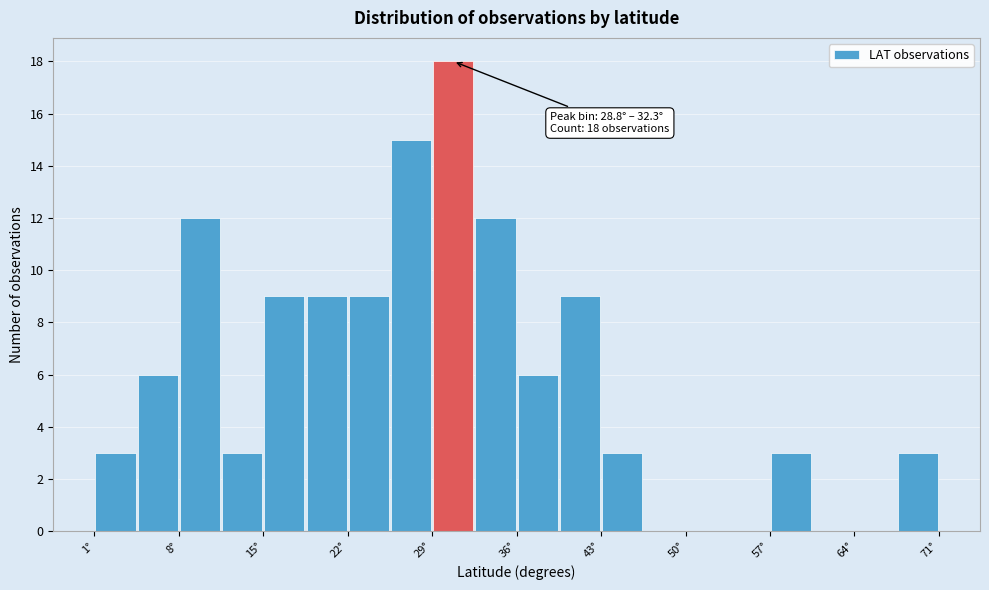

Read against the x-axis, roughly where is the centre of the tallest bar?

31